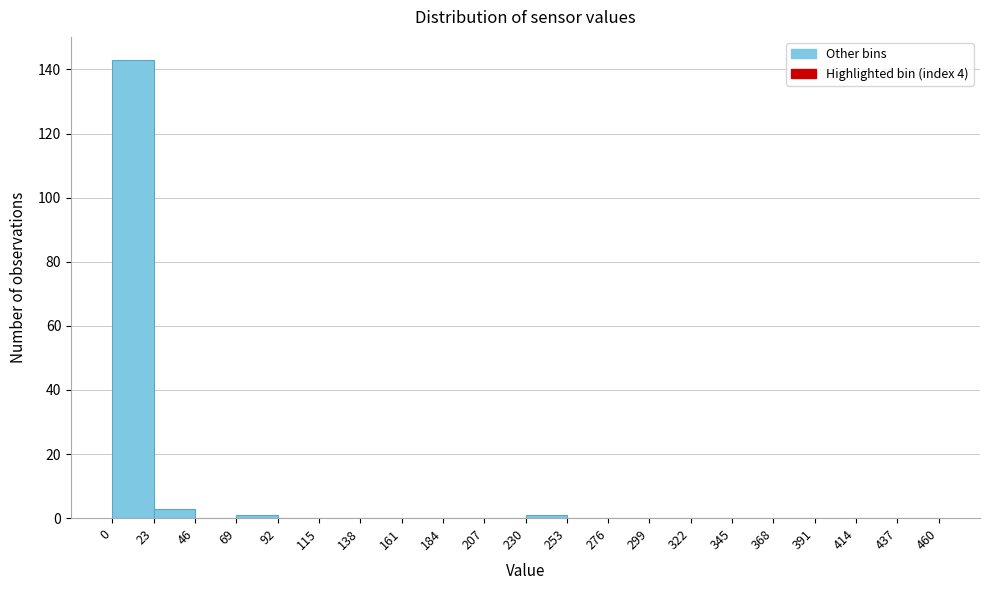

Which range on the x-axis has the tallest bar?

0 to 23